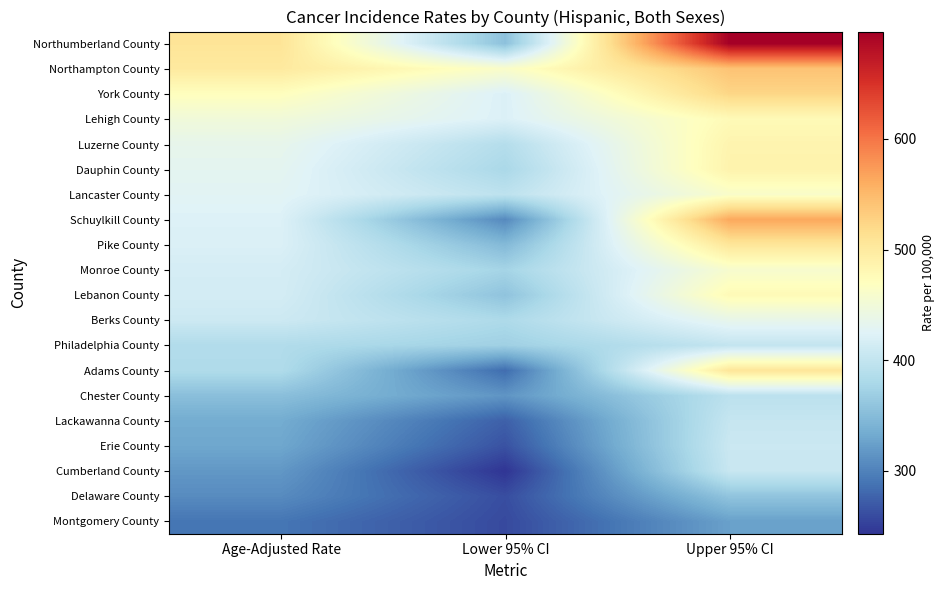

Reading right to left, extract all data points from this chart.

Northumberland County: Upper 95% CI=697.2	Lower 95% CI=355.4	Age-Adjusted Rate=507.8
Northampton County: Upper 95% CI=541.3	Lower 95% CI=461.8	Age-Adjusted Rate=500.4
York County: Upper 95% CI=524.1	Lower 95% CI=421.3	Age-Adjusted Rate=470.8
Lehigh County: Upper 95% CI=476.8	Lower 95% CI=421.7	Age-Adjusted Rate=448.7
Luzerne County: Upper 95% CI=485.3	Lower 95% CI=388.1	Age-Adjusted Rate=434.9
Dauphin County: Upper 95% CI=487.1	Lower 95% CI=379.6	Age-Adjusted Rate=431.1
Lancaster County: Upper 95% CI=461.1	Lower 95% CI=395.8	Age-Adjusted Rate=427.6
Schuylkill County: Upper 95% CI=564.1	Lower 95% CI=305.7	Age-Adjusted Rate=422.6
Pike County: Upper 95% CI=505.6	Lower 95% CI=347.5	Age-Adjusted Rate=421.1
Monroe County: Upper 95% CI=457.9	Lower 95% CI=375.4	Age-Adjusted Rate=415.2
Lebanon County: Upper 95% CI=477.5	Lower 95% CI=357.5	Age-Adjusted Rate=414.6
Berks County: Upper 95% CI=435.7	Lower 95% CI=382.3	Age-Adjusted Rate=408.4
Philadelphia County: Upper 95% CI=400.4	Lower 95% CI=370.9	Age-Adjusted Rate=385.4
Adams County: Upper 95% CI=505.9	Lower 95% CI=283.6	Age-Adjusted Rate=384.4
Chester County: Upper 95% CI=394.2	Lower 95% CI=315.1	Age-Adjusted Rate=353.2
Lackawanna County: Upper 95% CI=402.8	Lower 95% CI=274.3	Age-Adjusted Rate=334.5
Erie County: Upper 95% CI=406.5	Lower 95% CI=263.9	Age-Adjusted Rate=330.1
Cumberland County: Upper 95% CI=404.6	Lower 95% CI=242.9	Age-Adjusted Rate=317.1
Delaware County: Upper 95% CI=358.6	Lower 95% CI=260.9	Age-Adjusted Rate=307.2
Montgomery County: Upper 95% CI=324.6	Lower 95% CI=258.1	Age-Adjusted Rate=290.1